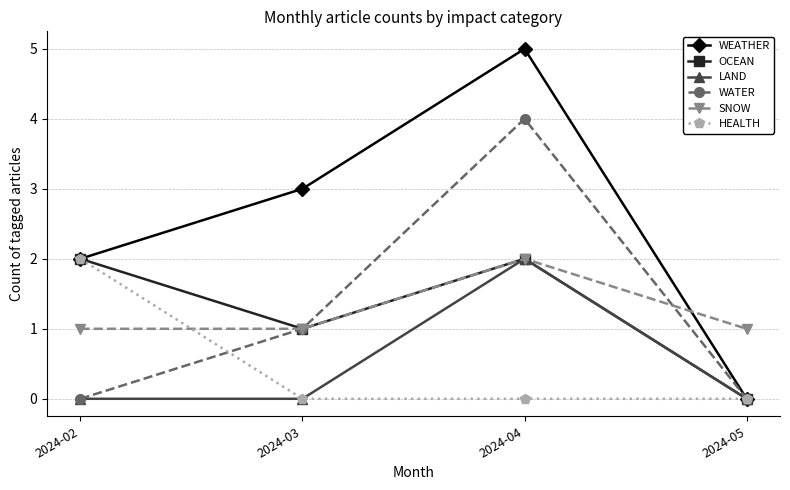

True or false: SNOW has more than 0 points higher than both neighbors.

True